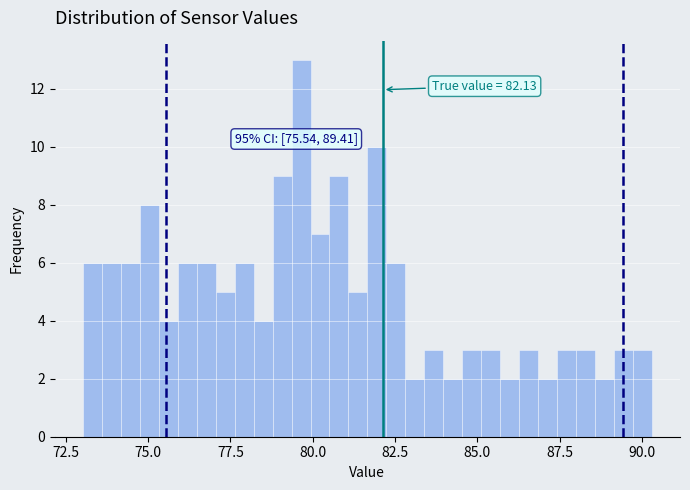

Read against the x-axis, roughly where is the centre of the tallest bar?

79.5